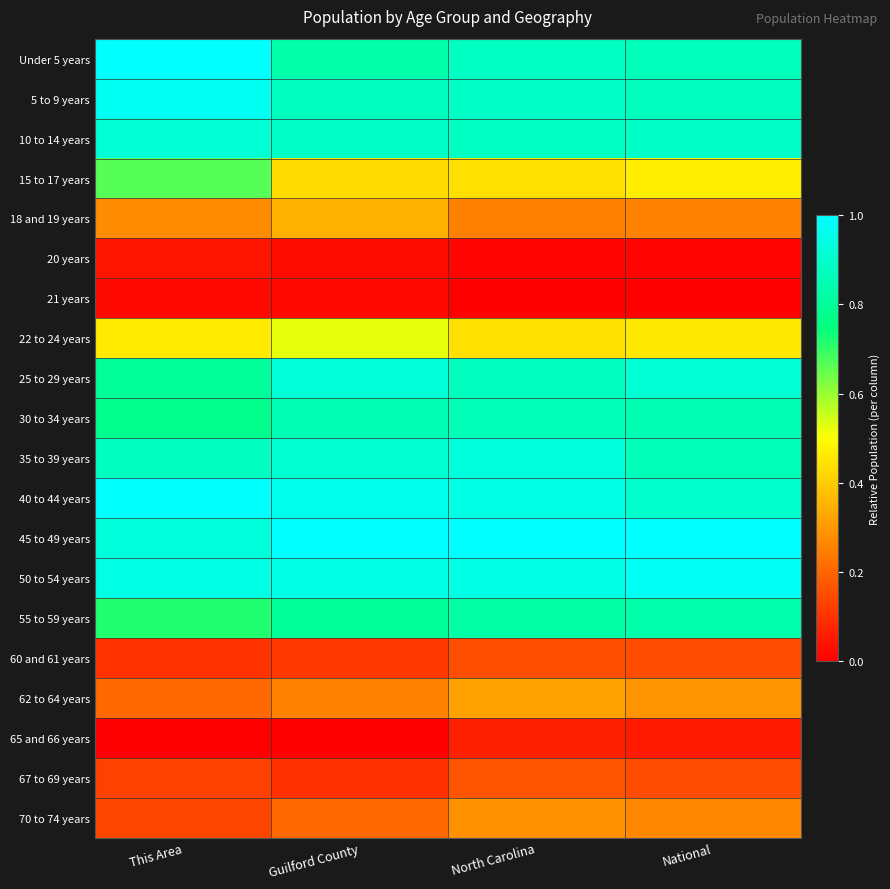

What is the greatest value displayed?

1.0